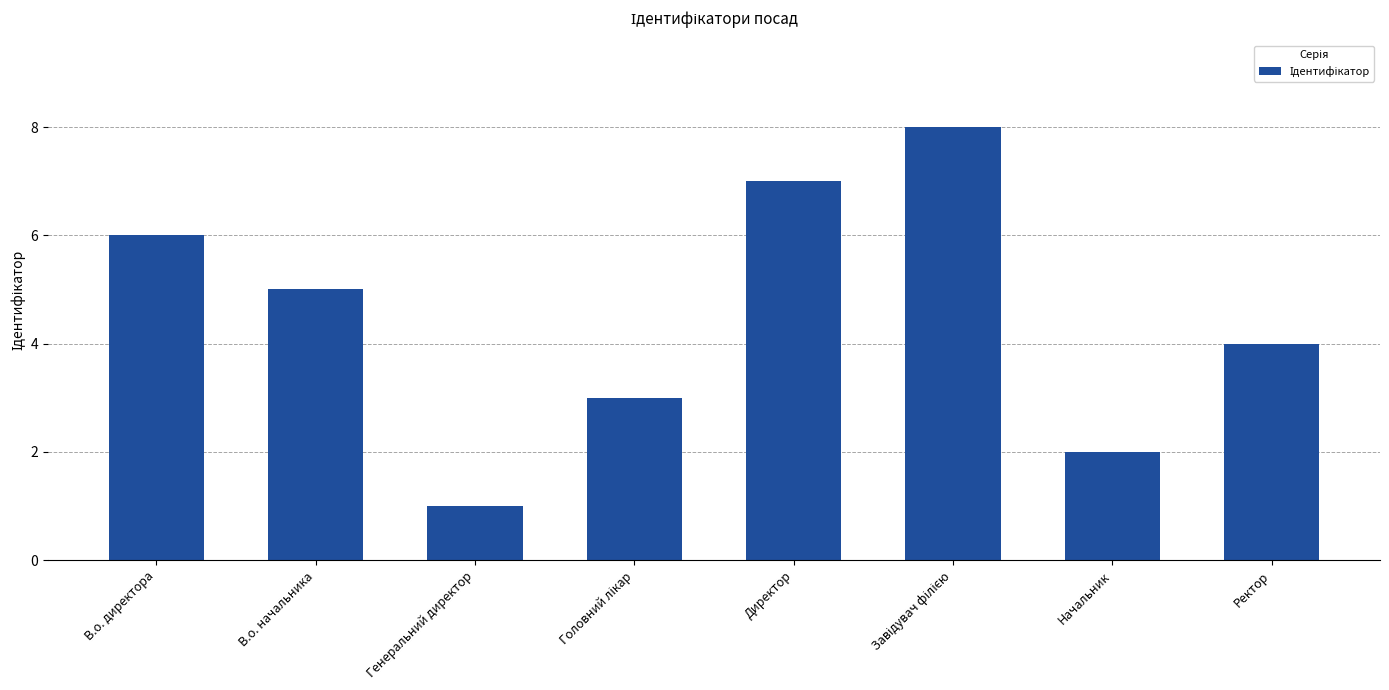

How many data points are less than 5?

4